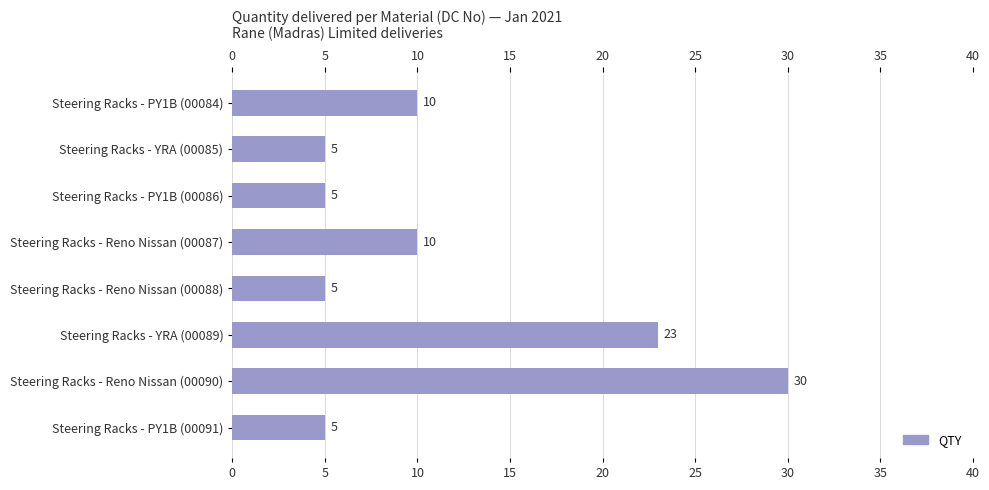

The value at Steering Racks - Reno Nissan (00087) is 10. True or false?

True